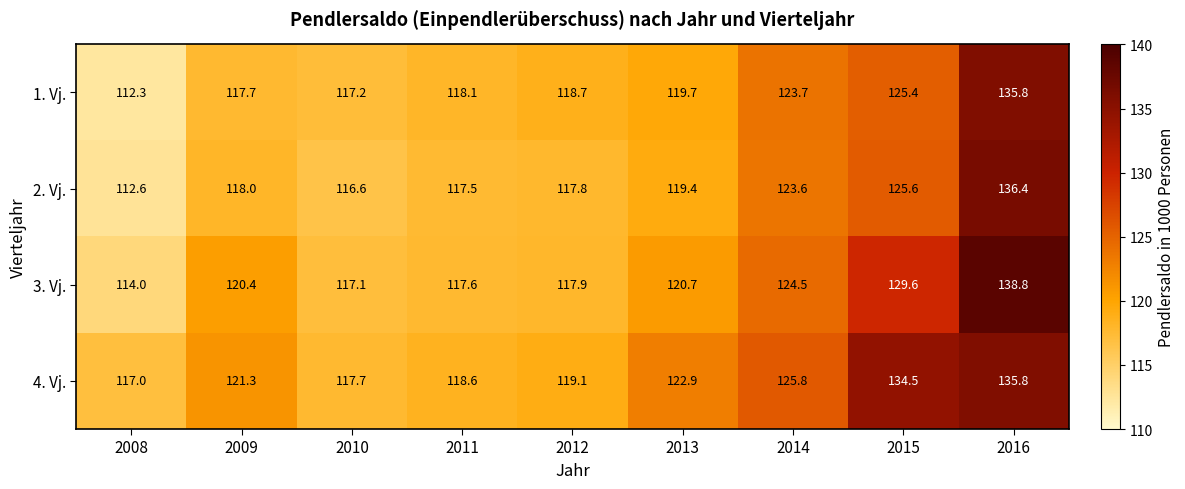

True or false: 4. Vj. has a value of 135.8 at 2016.

True